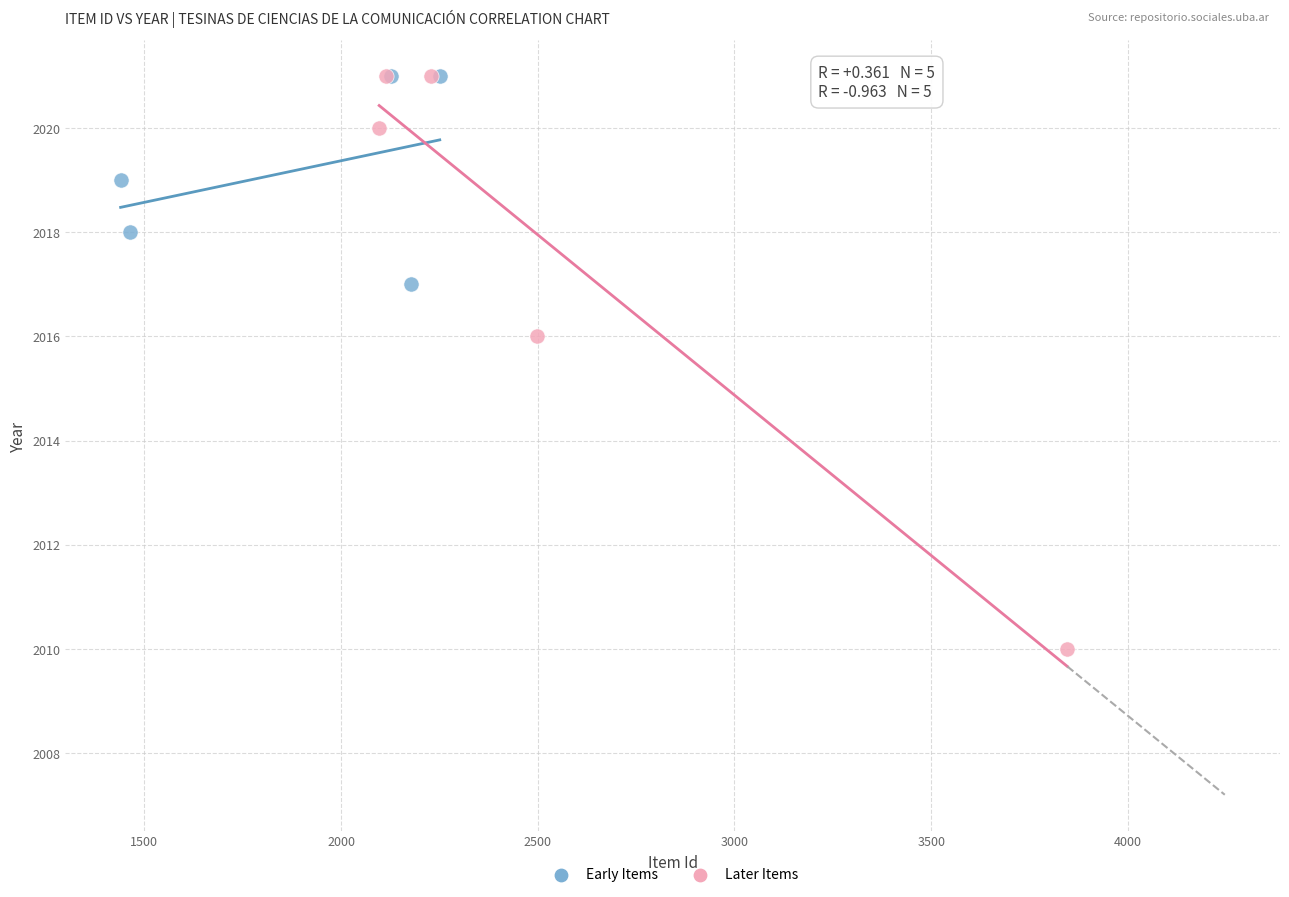

Which series contains the lowest Y value?

Later Items